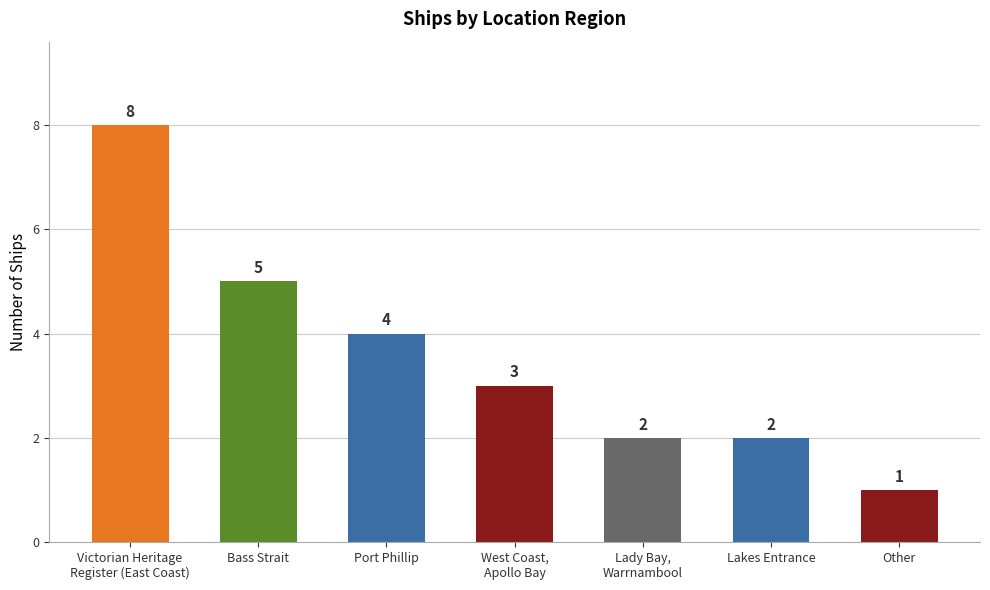

Are the bars grouped side by side (vs. stacked)?

No